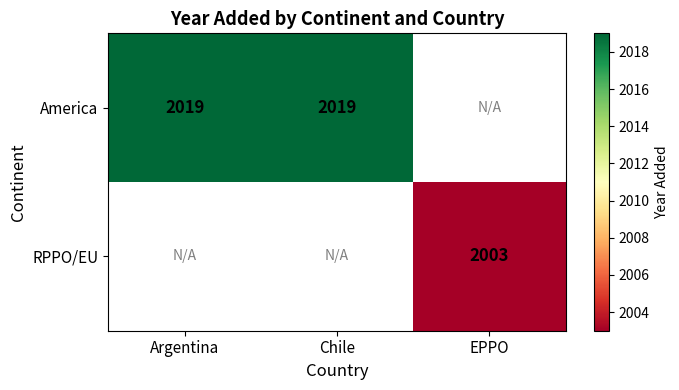

The value of America at Argentina is 2633. True or false?

False